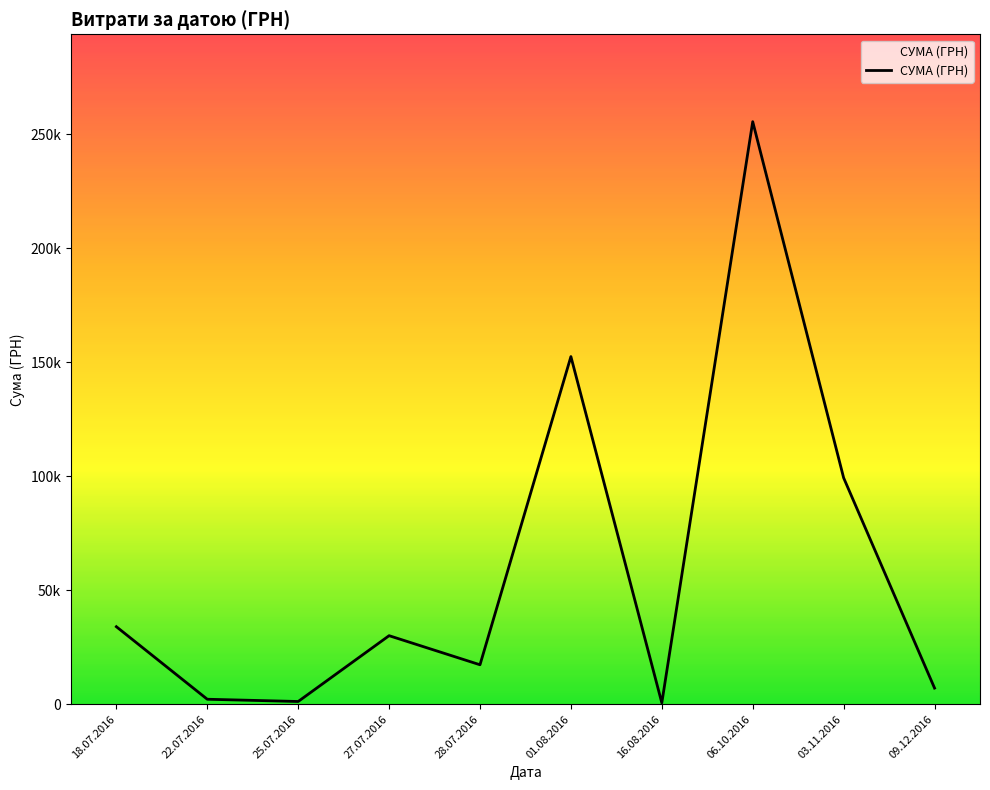

Which category has the highest value across all series?

06.10.2016